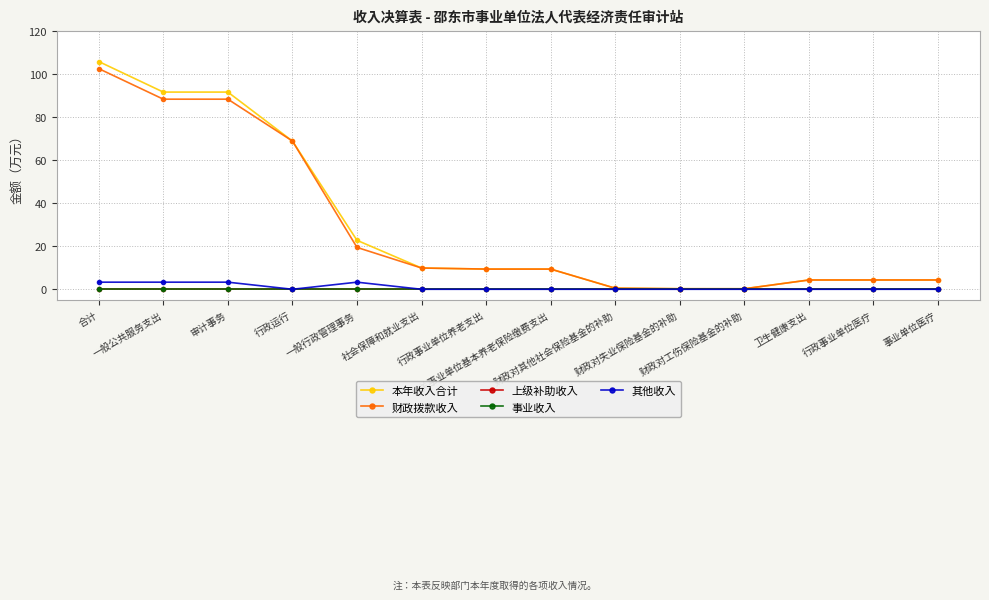

Is this an area chart (filled region under the line)?

No